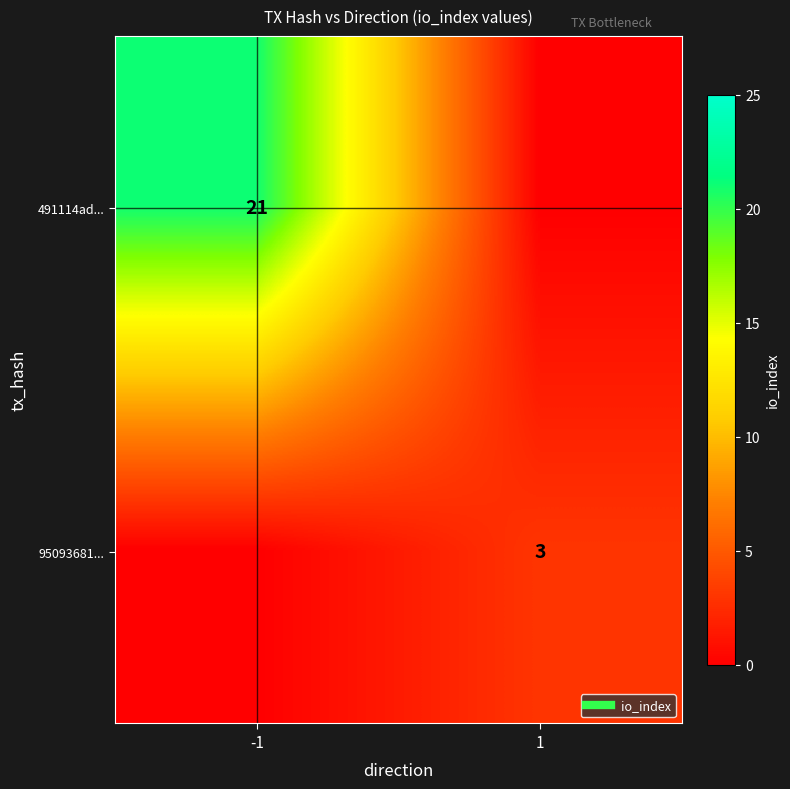

At which category does the chart reach its peak across all series?

-1